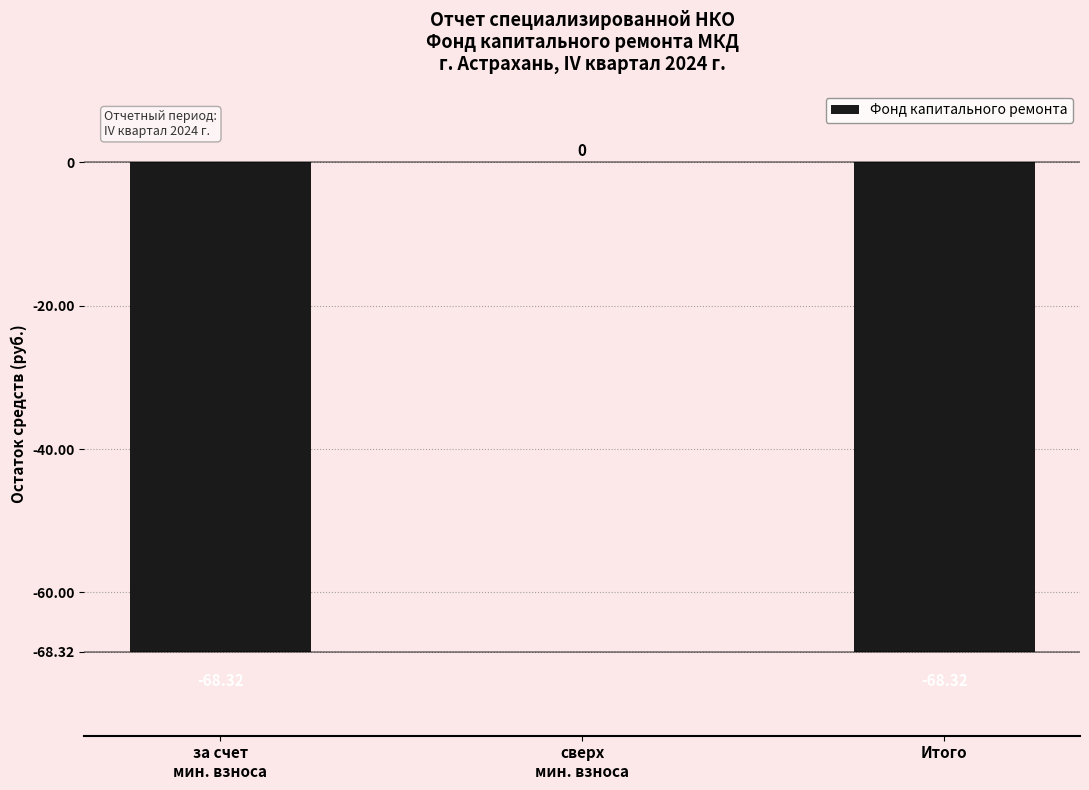

How many data points are above -68?

1